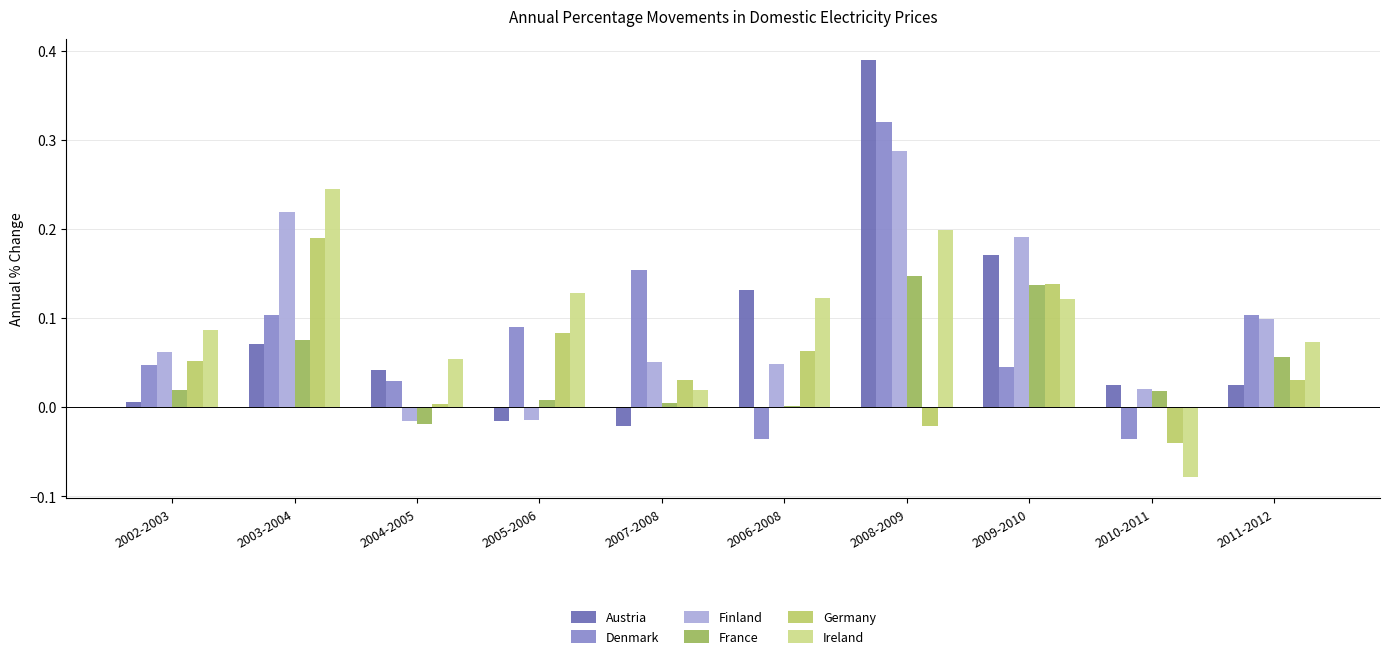

Which series changed the most between 2010-2011 and 2011-2012?

Ireland